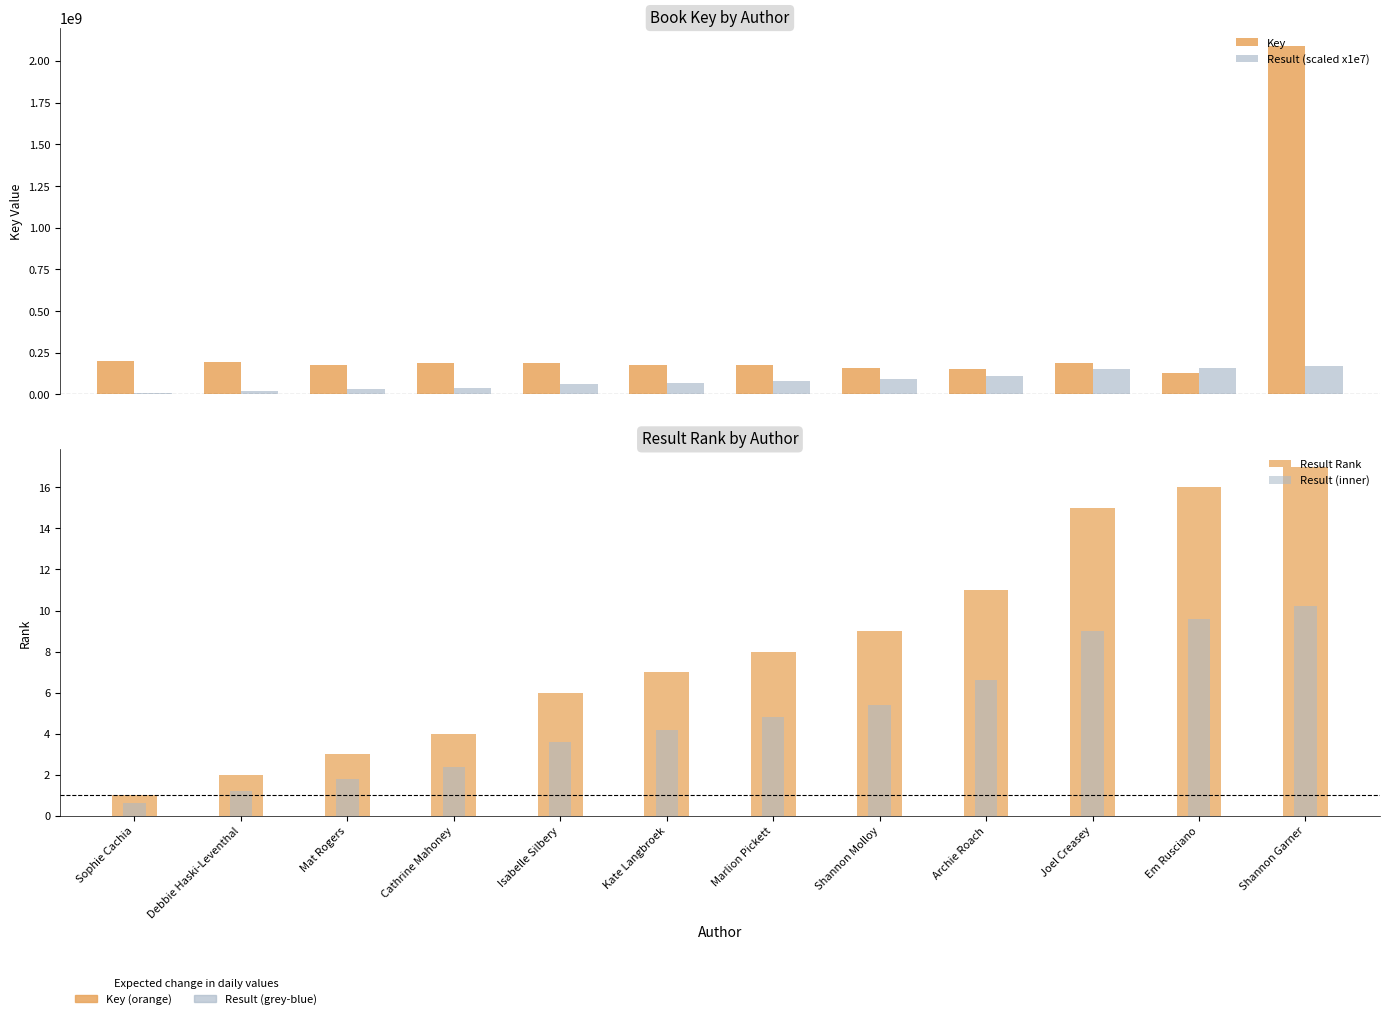

What is the difference between the maximum and minimum values in the Result Rank series?

16.0